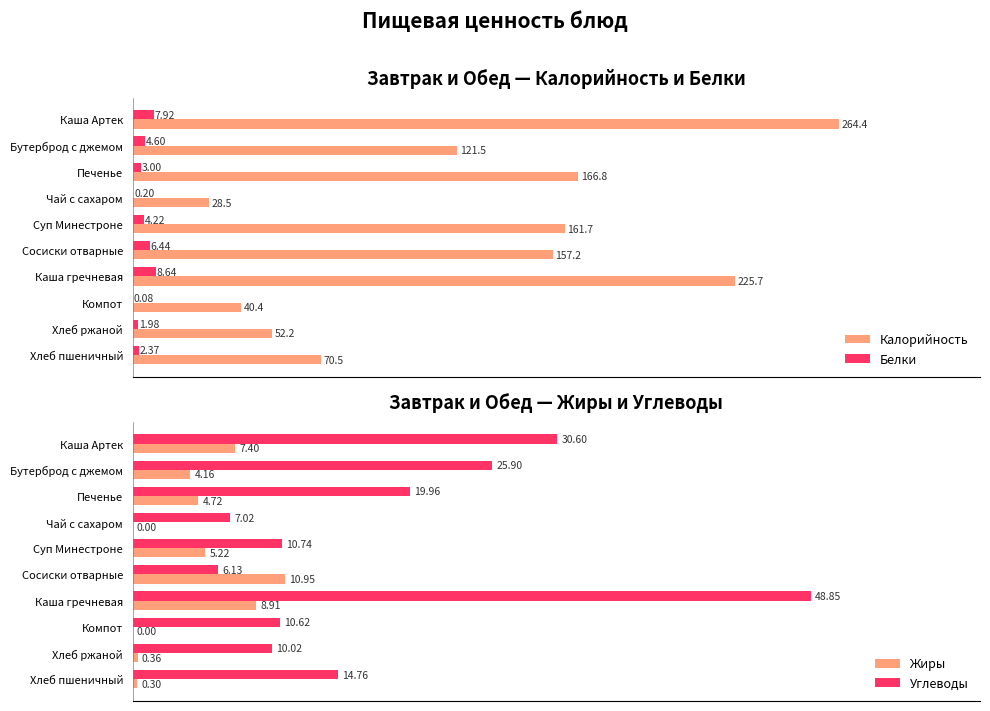

Where is Белки nearest to the value 4?

Суп Минестроне